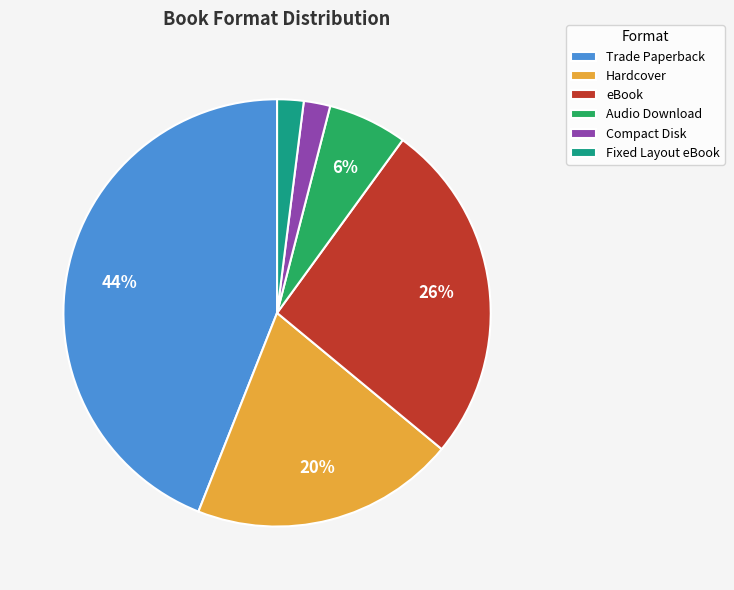

Which slice is the largest?

Trade Paperback